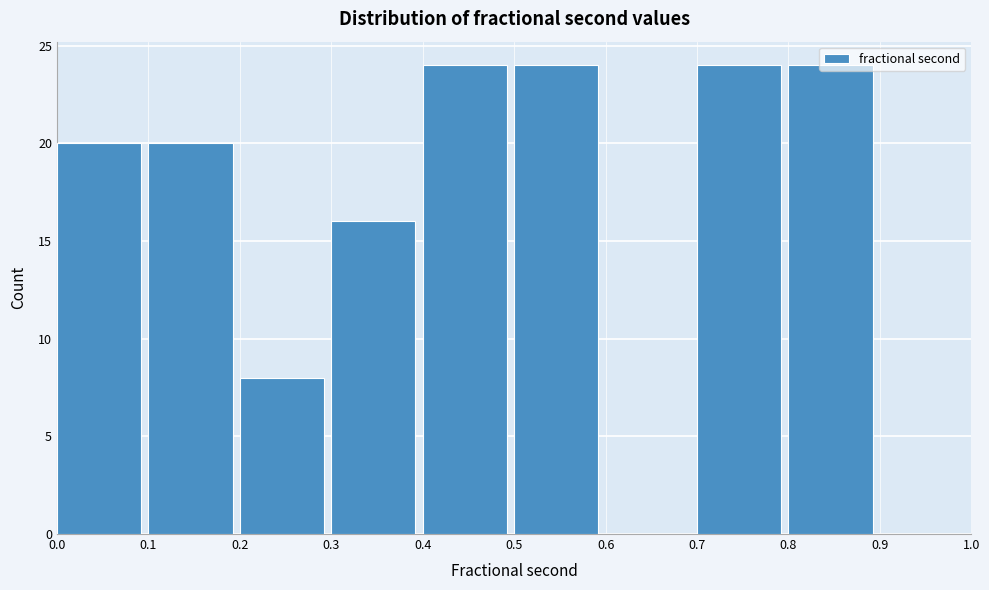

Reading left to right, transcribe this chart: for each bar, give the range it covers on the x-axis and its height. The values are not printed on the chart, so give them approximately, as read against the axis.

0.0 to 0.1: 20
0.1 to 0.2: 20
0.2 to 0.3: 8
0.3 to 0.4: 16
0.4 to 0.5: 24
0.5 to 0.6: 24
0.6 to 0.7: 0
0.7 to 0.8: 24
0.8 to 0.9: 24
0.9 to 1.0: 0